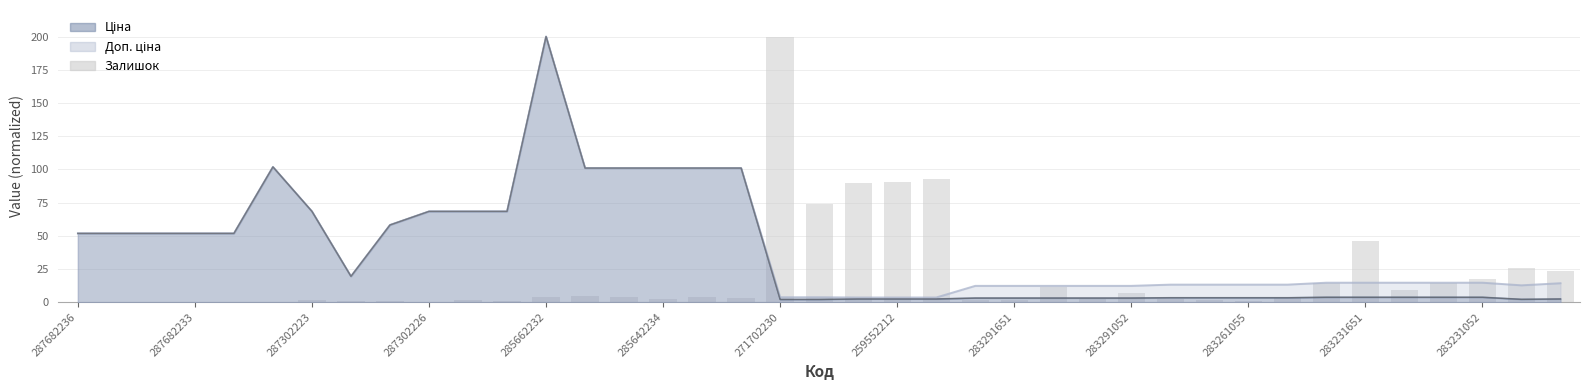

Approximately how many times larger is the value at 13 compared to 30?

4.0